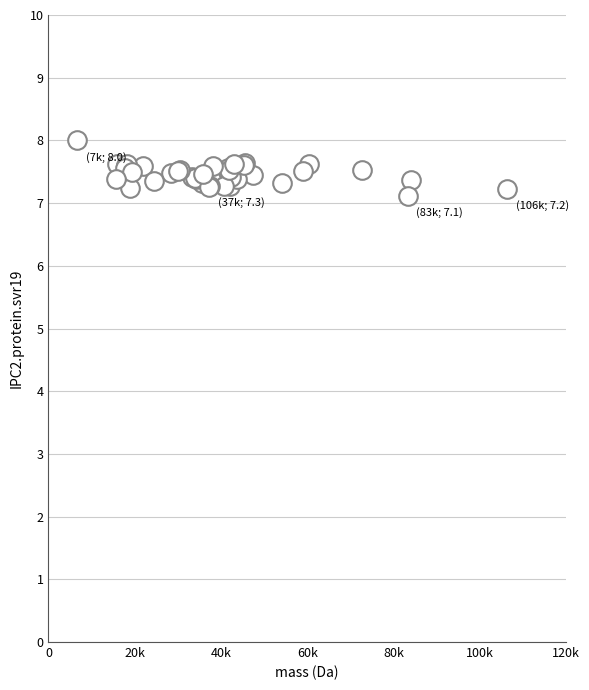

What Y value in the scatter plot is closest to 7?

7.1